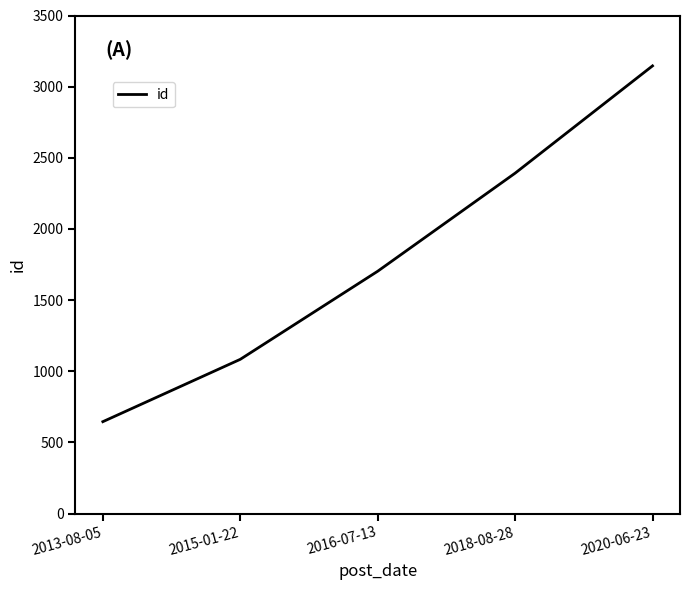

The chart shows a value of 2851 at 2016-07-13. True or false?

False